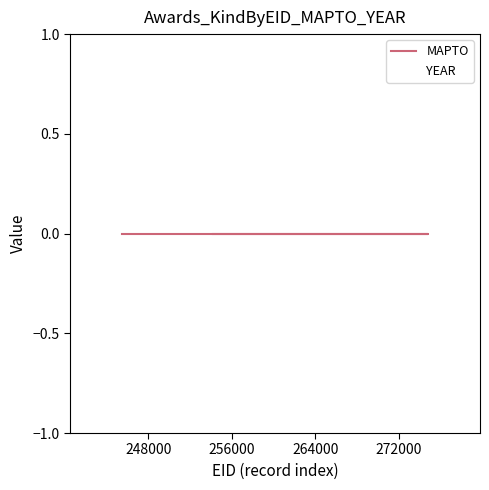

True or false: MAPTO and YEAR cross at least once.

False